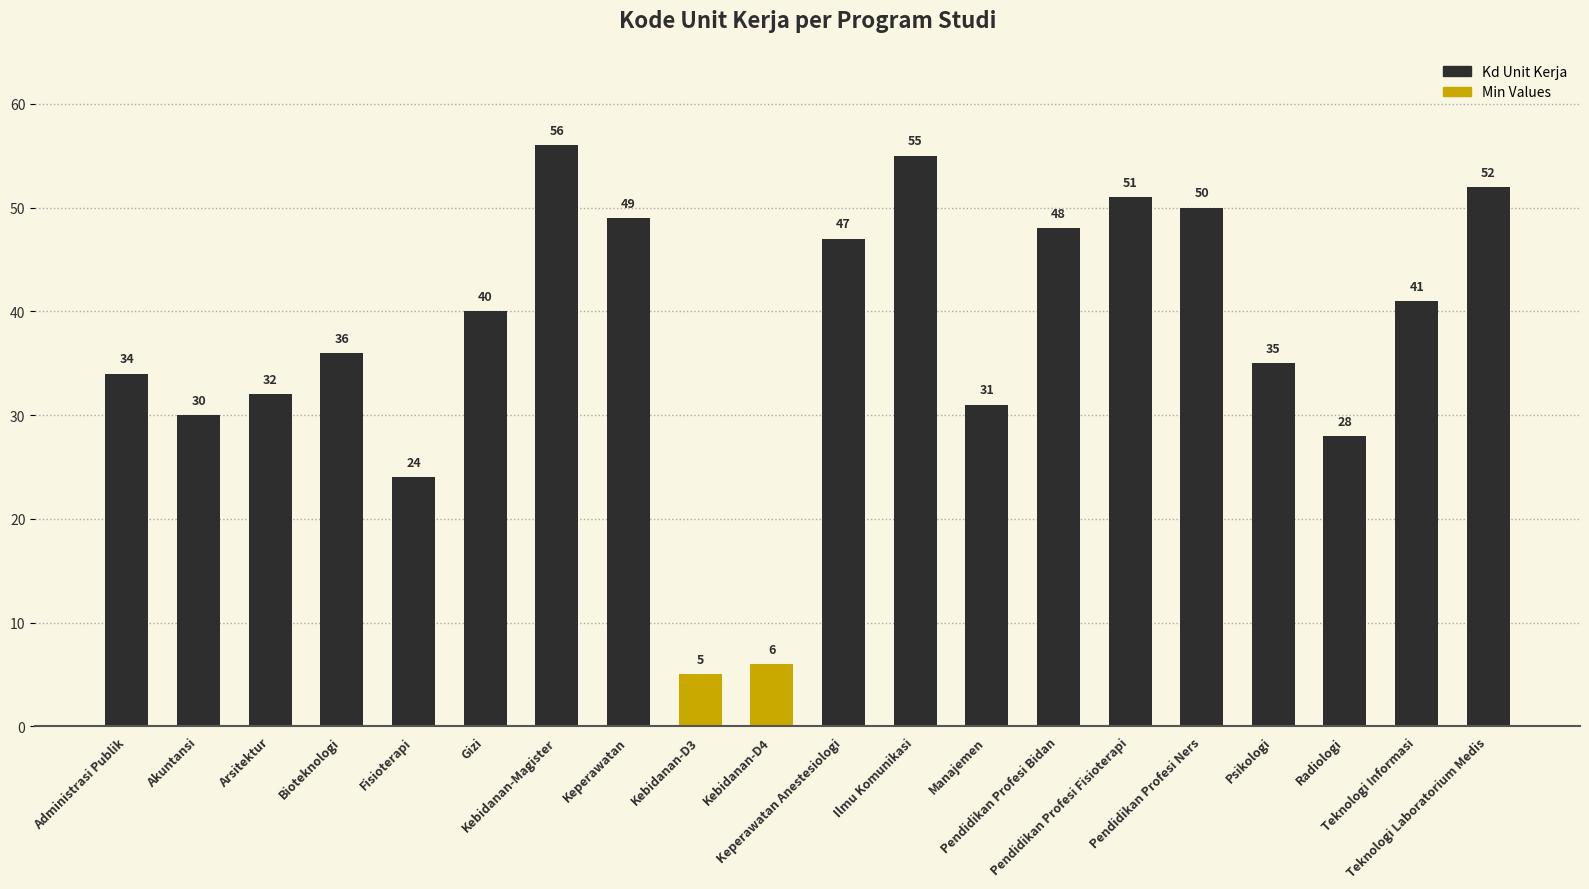

Are the bars horizontal?

No